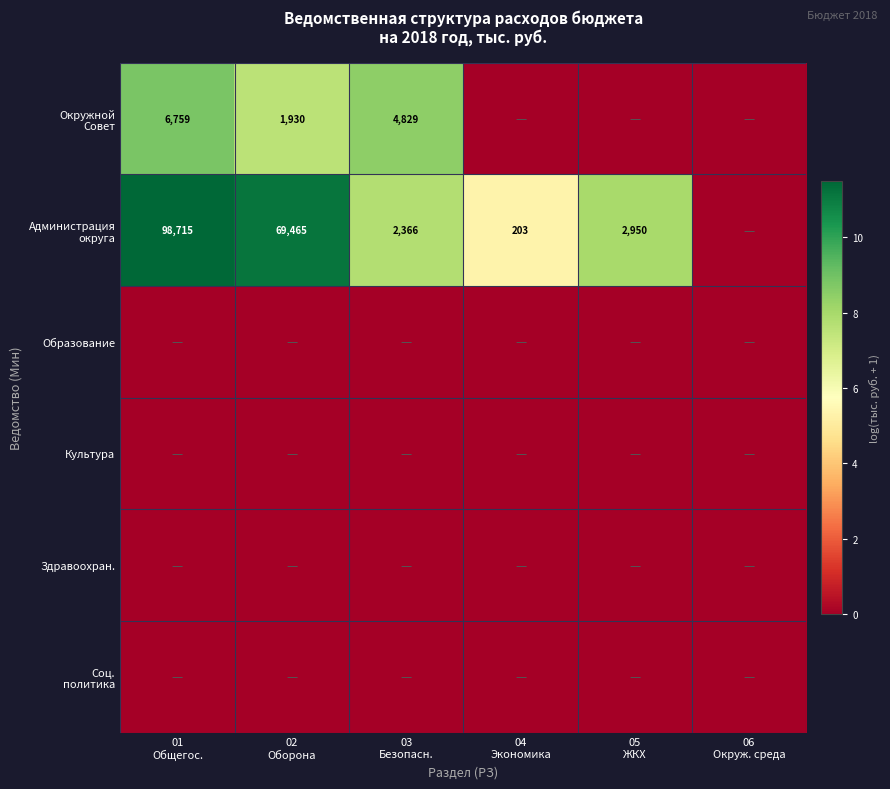

Where is Здравоохран. nearest to the value 0?

01 Общегос.